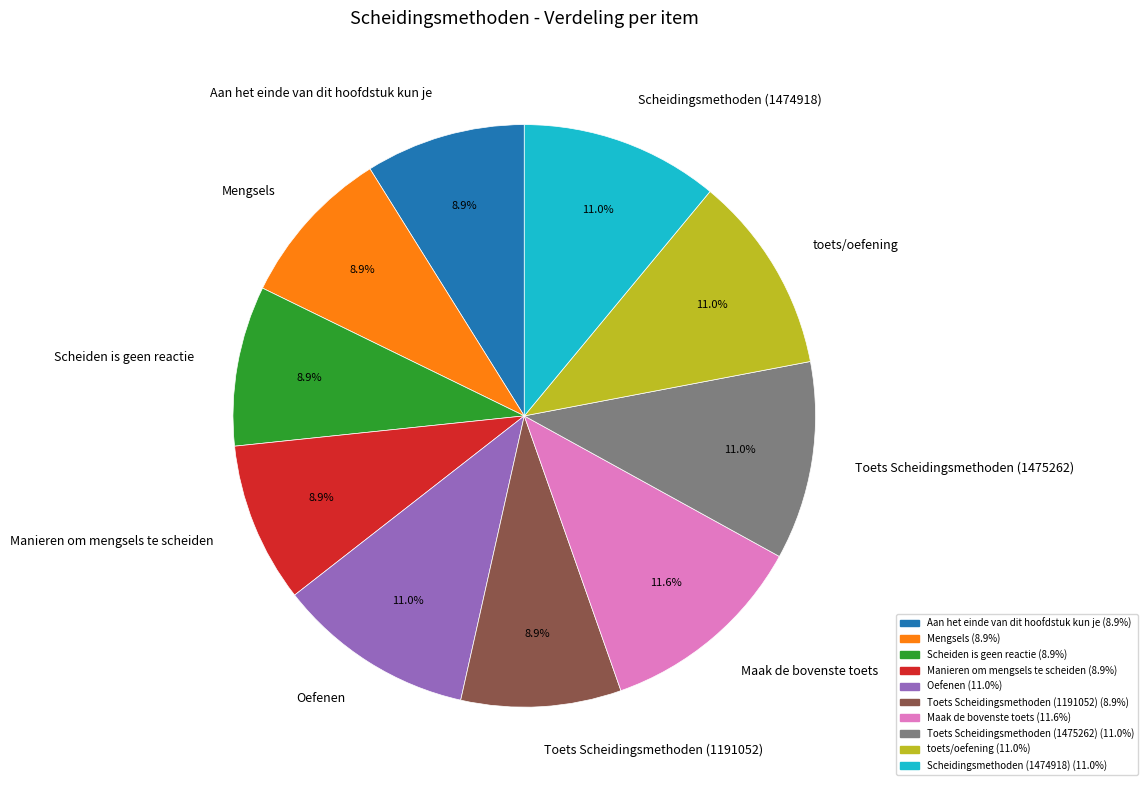

Which slice is the largest?

Maak de bovenste toets